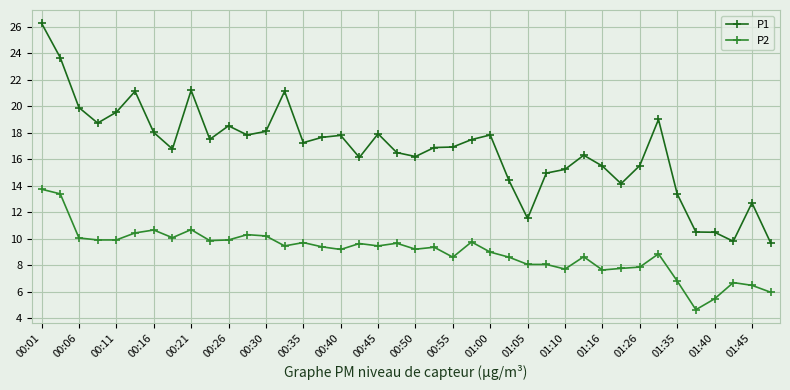

In P1, how many points are higher than both neighbors (excluding endpoints)?

10